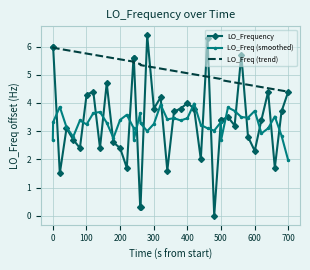

Which series has the largest total across all categories?

LO_Freq (trend)